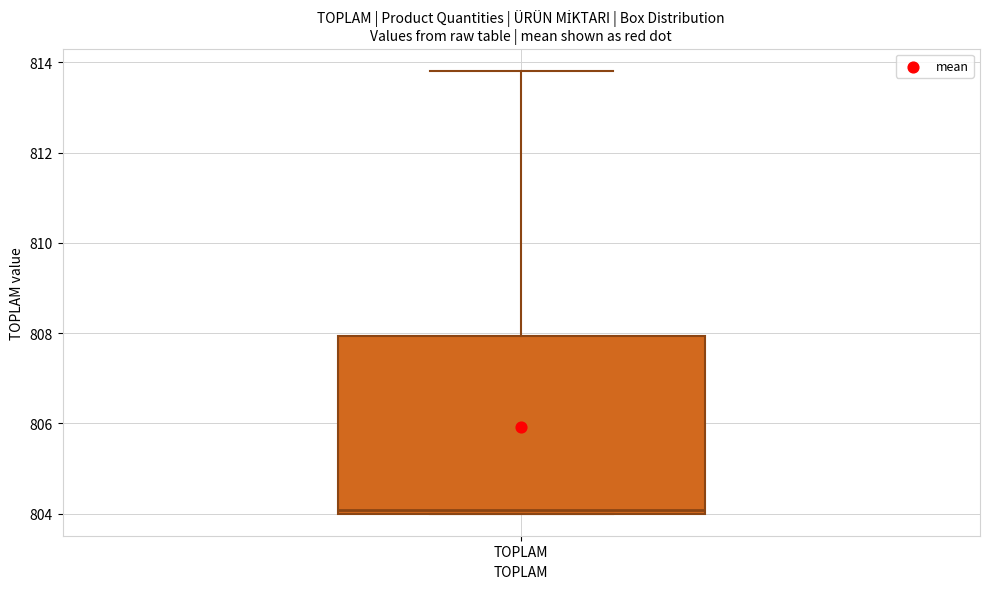

Where does the upper whisker of the box for TOPLAM end on the y-axis? The values are not printed on the chart, so give them approximately, as read against the axis.

813.8